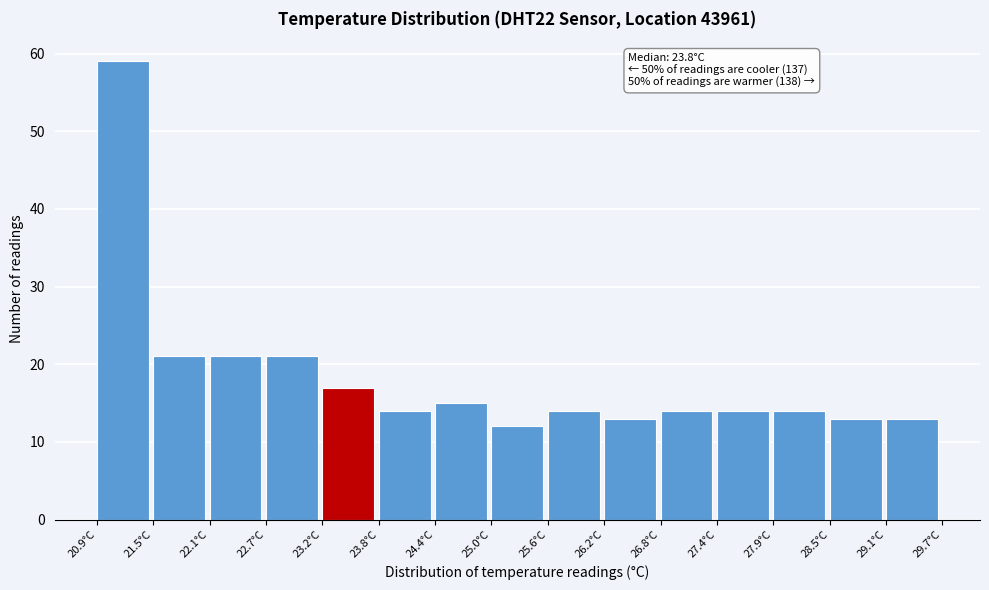

Over which range of the x-axis is the bar tallest?

20.9 to 21.5